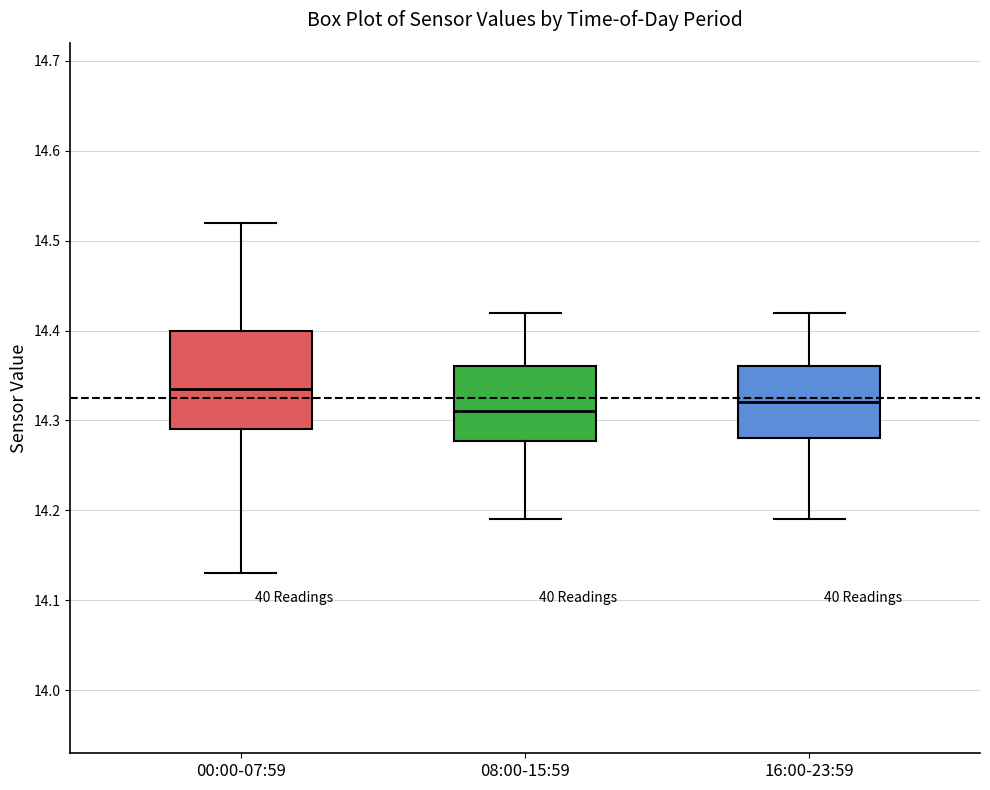

Where is the lower edge of the box for 16:00-23:59 on the y-axis? The values are not printed on the chart, so give them approximately, as read against the axis.

14.28